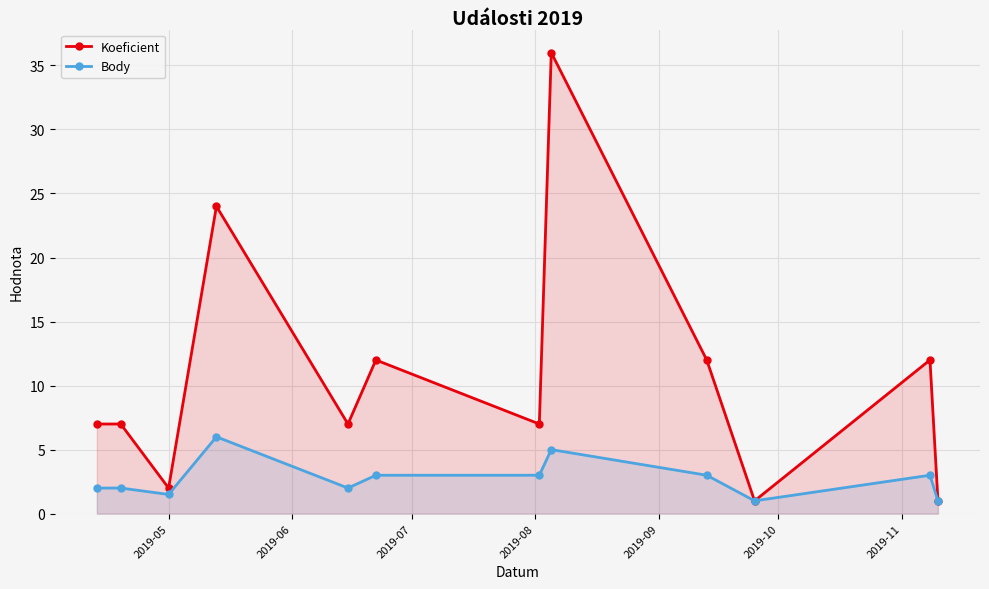

Which series has the widest spread of values?

Koeficient